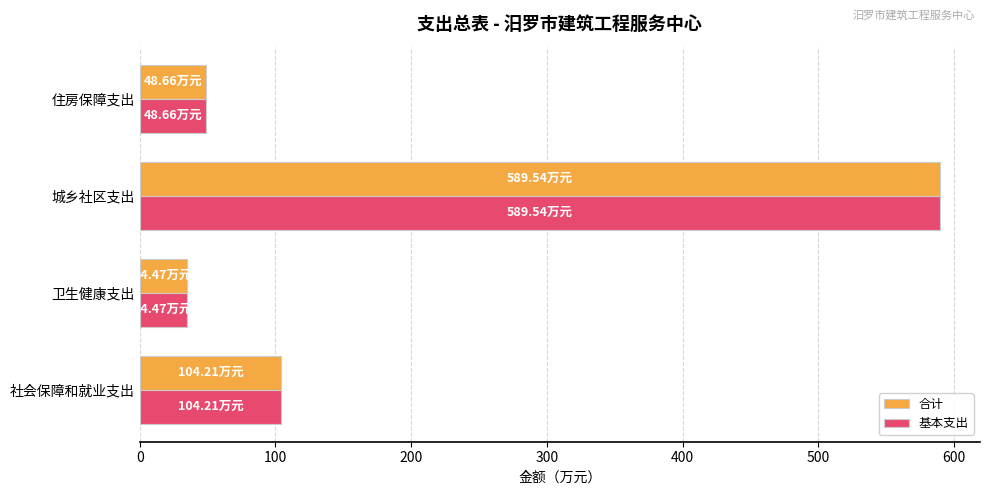

Which category has the lowest value in the 合计 series?

卫生健康支出